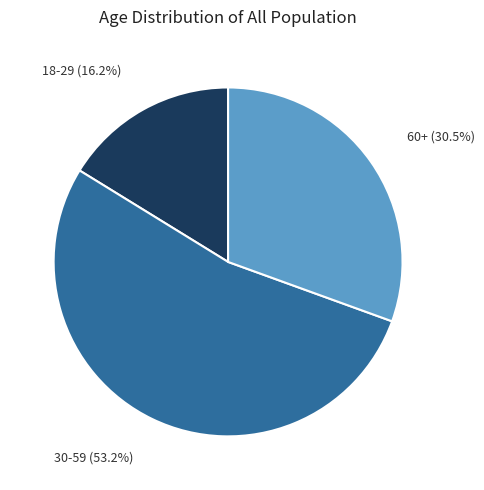

Which slice is the smallest?

18-29